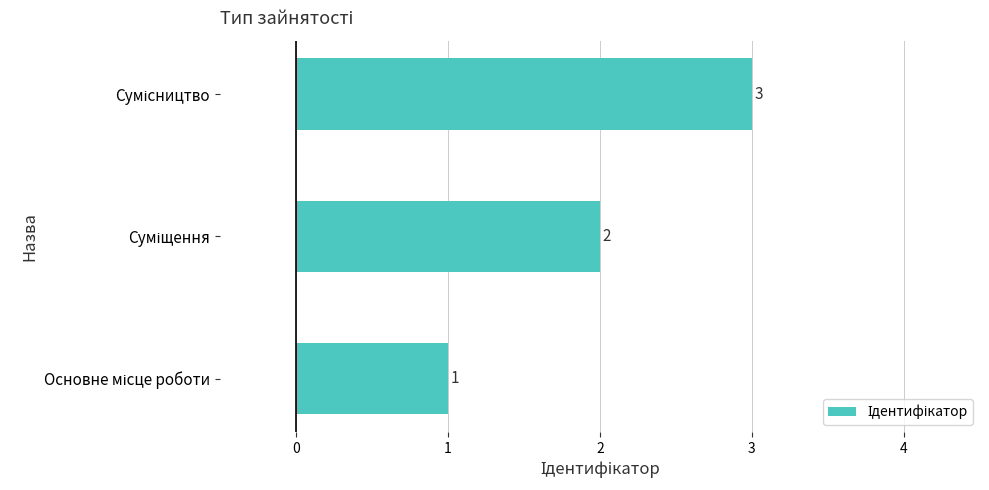

What is the greatest value displayed?

3